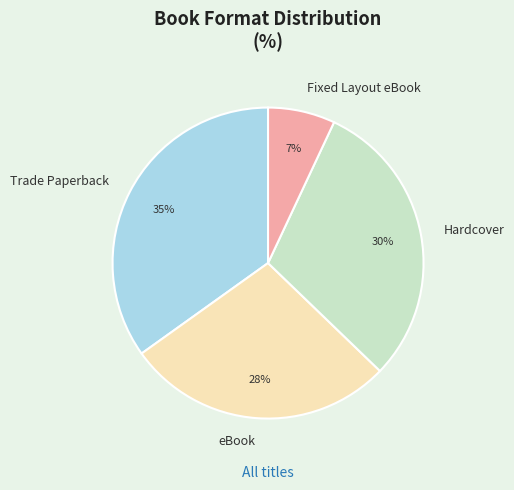

How many slices are in this pie chart?

4